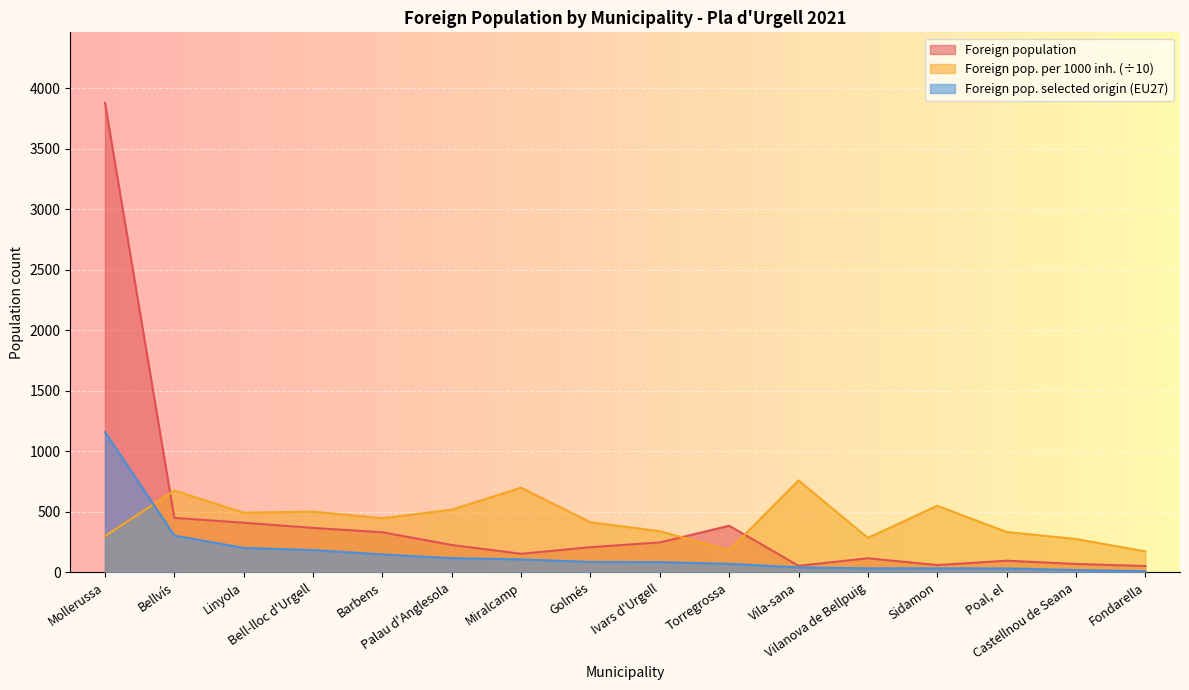

What is the label of the 8th point from the left?

Golmés